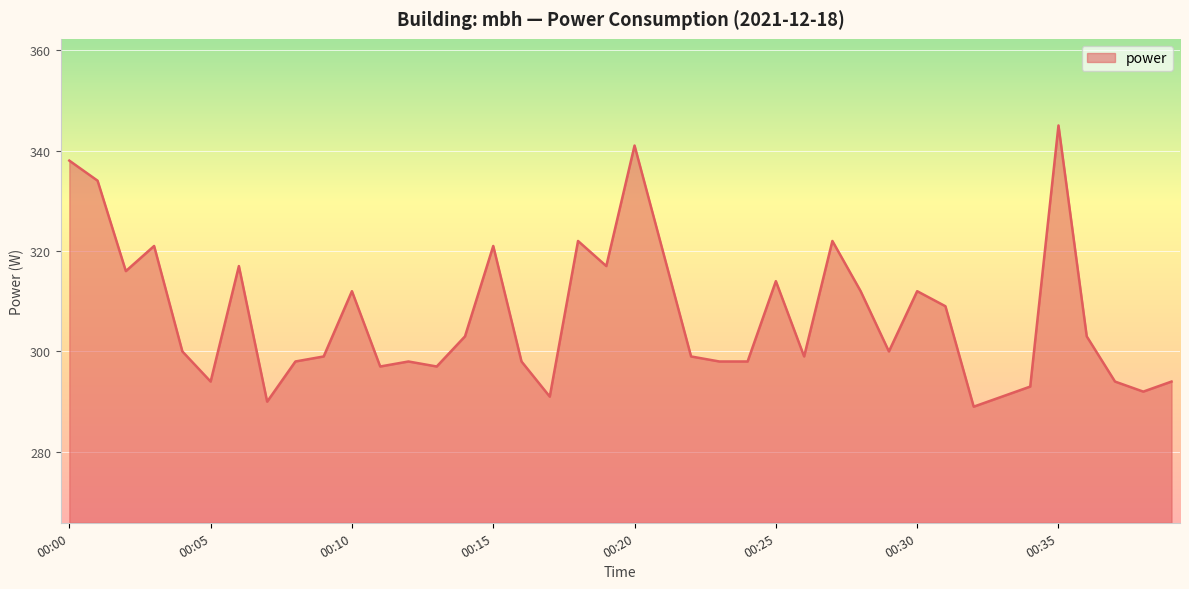

What is the difference between the maximum and minimum values?

56